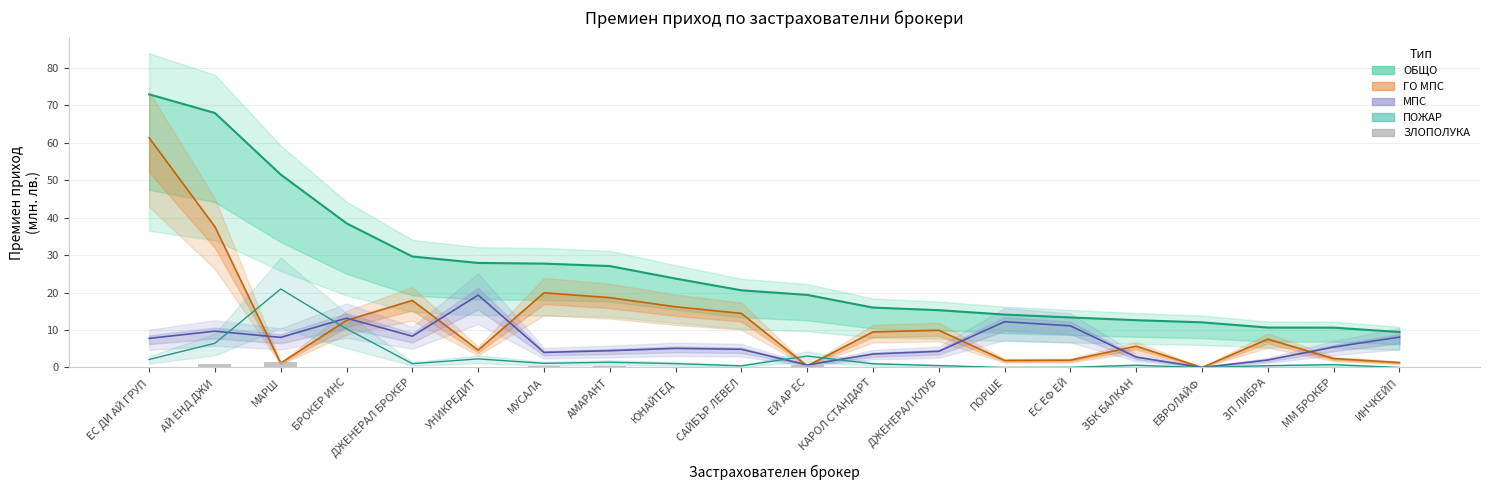

What is the greatest value displayed?

73.0